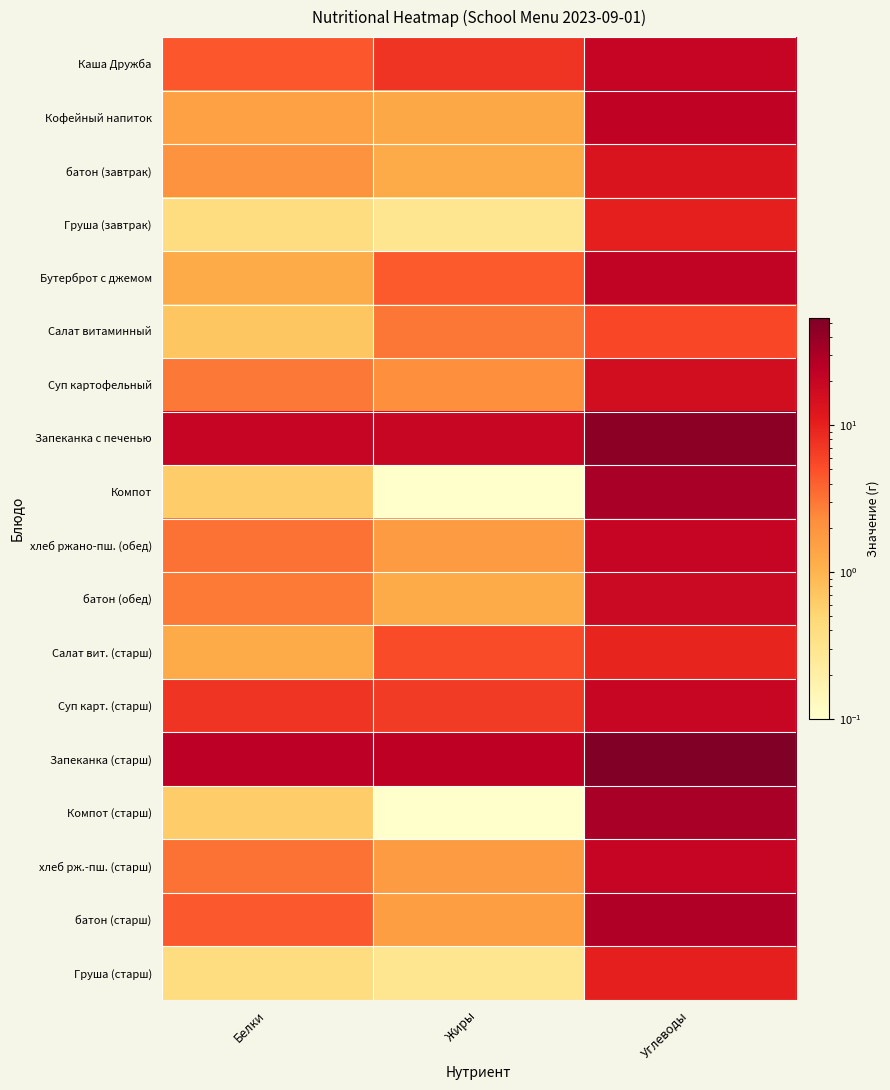

At which category is the sum across all series the highest?

Углеводы